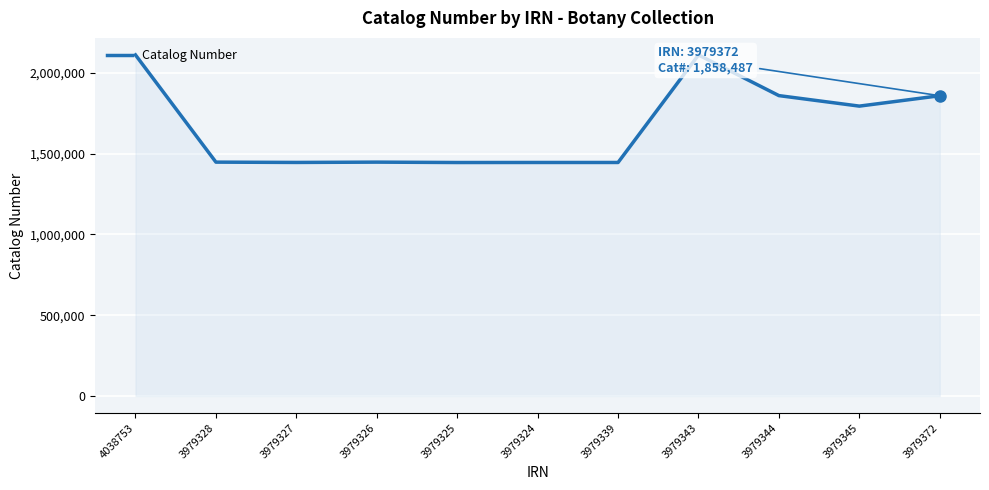

Where is the data nearest to the value 1777975?

3979345